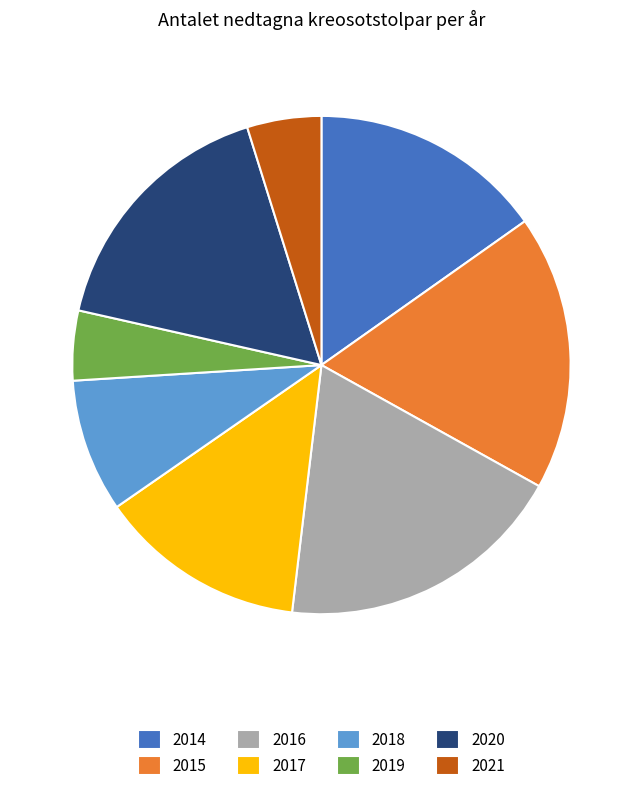

Which slice is the largest?

2016